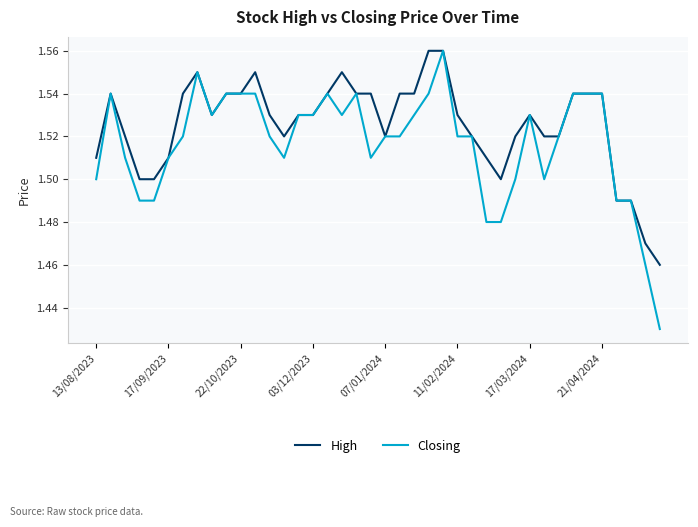

List the series in order of their overall mean, highest first.

High, Closing